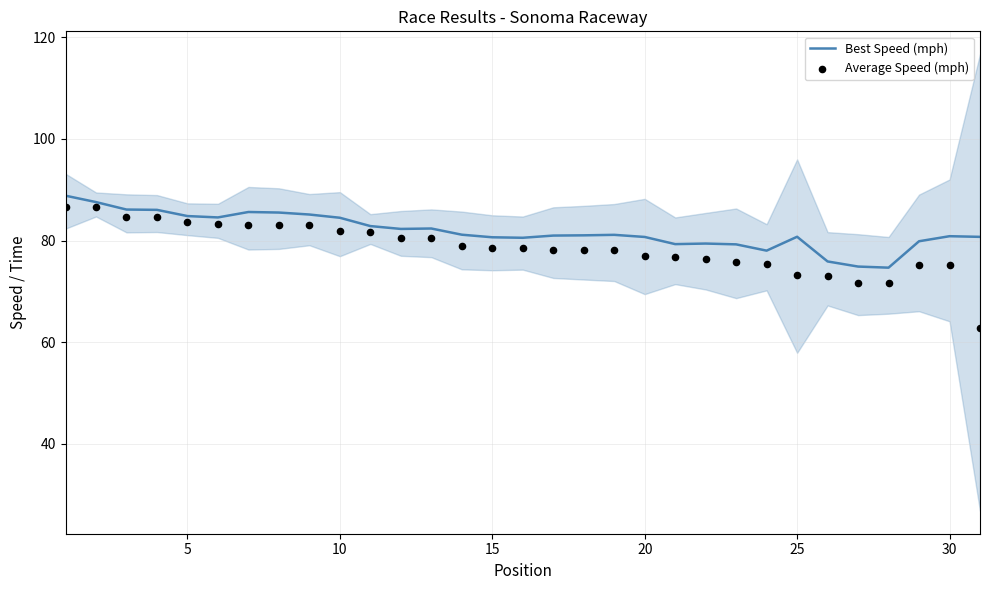

What is the highest value of the Best Speed (mph) series?

88.8